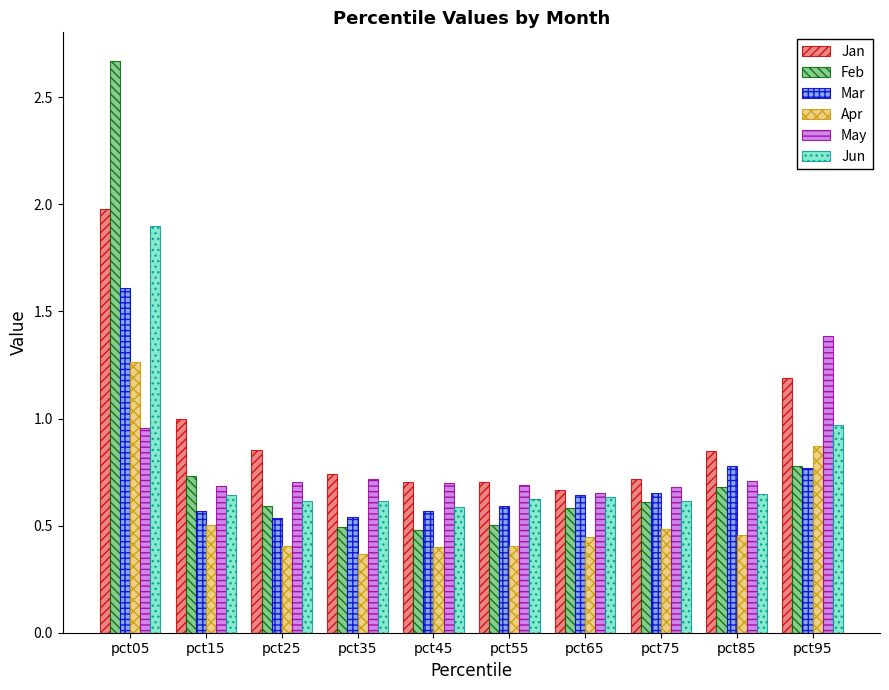

At which label does Feb reach its peak?

pct05